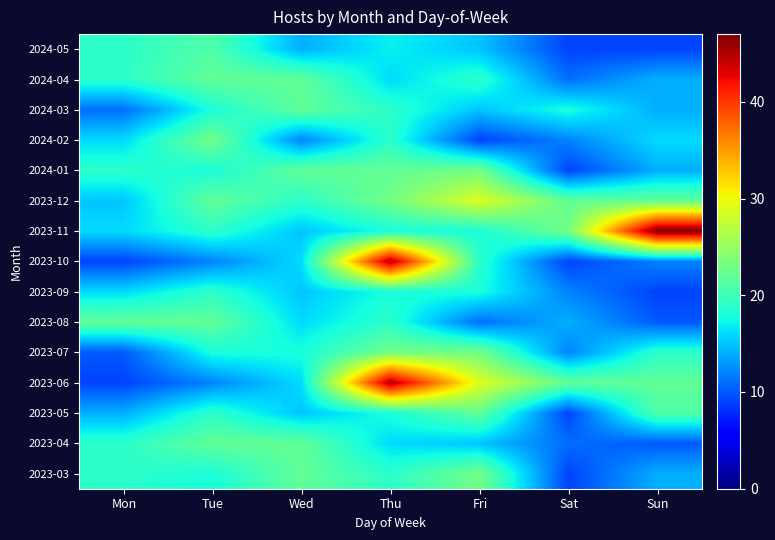

Count the number of data series in this chart.

15